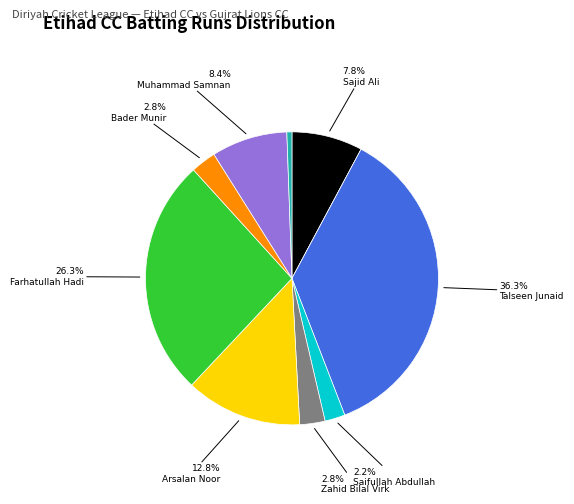

Is there any slice that represents more than half of the pie?

No